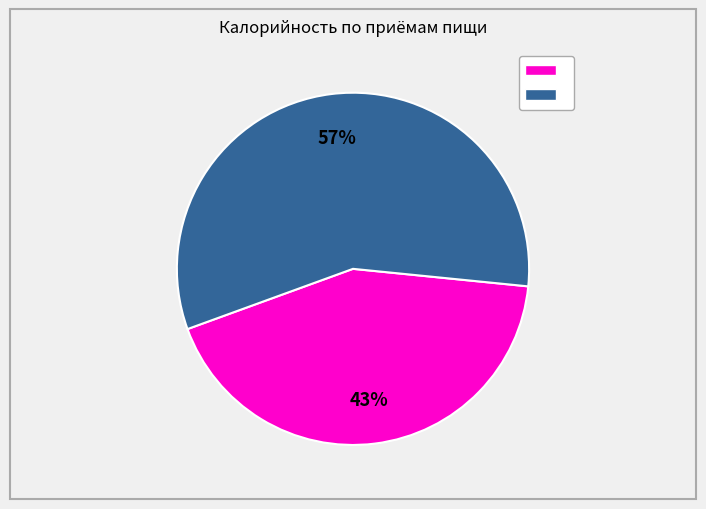

Is there any slice that represents more than half of the pie?

Yes